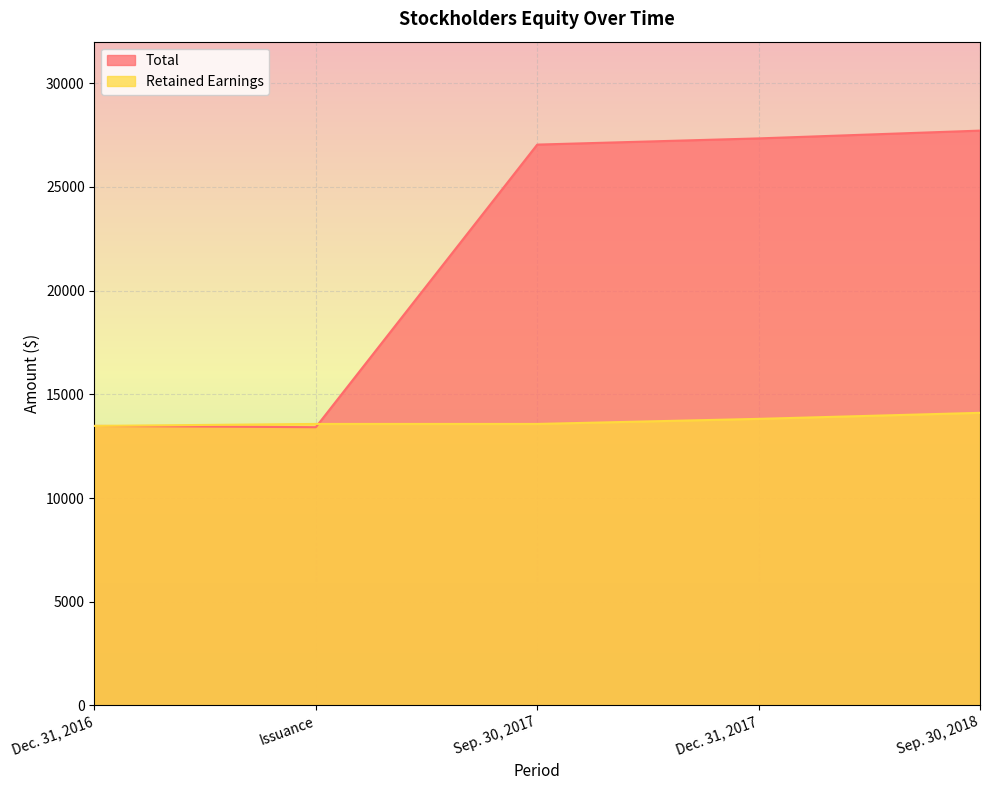

At how many categories does at least one series exceed 15851?

3